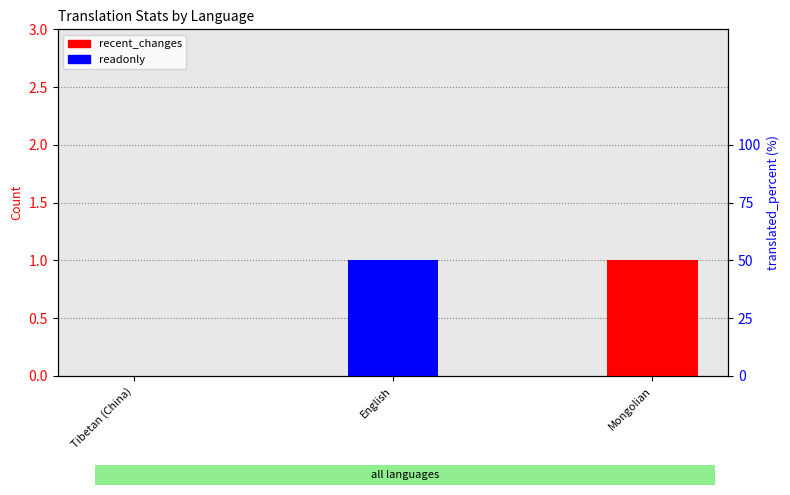

Rank the categories by recent_changes value from highest to lowest.

Mongolian, Tibetan (China), English